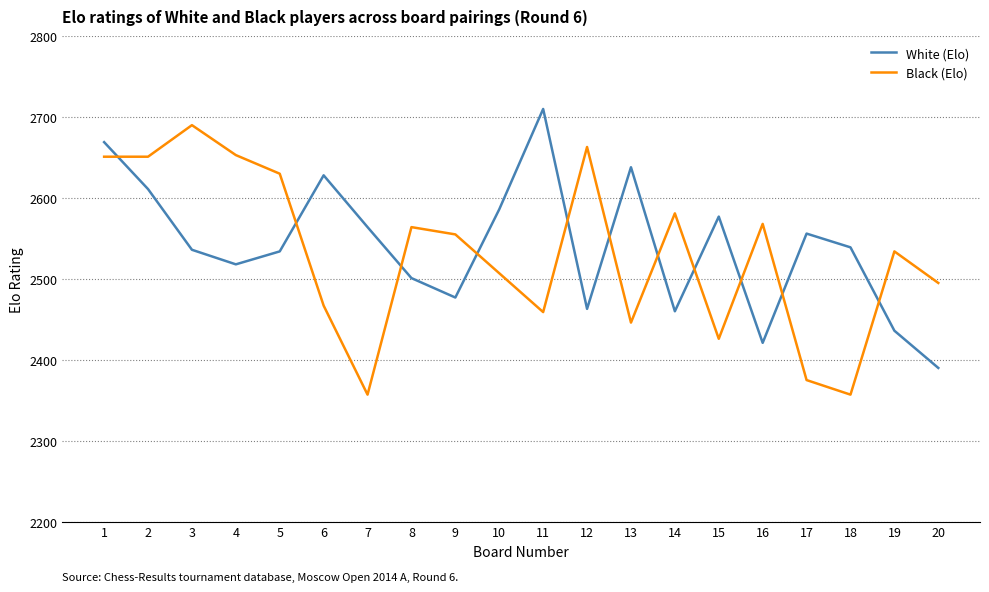

At how many categories does at least one series exceed 2527?

19